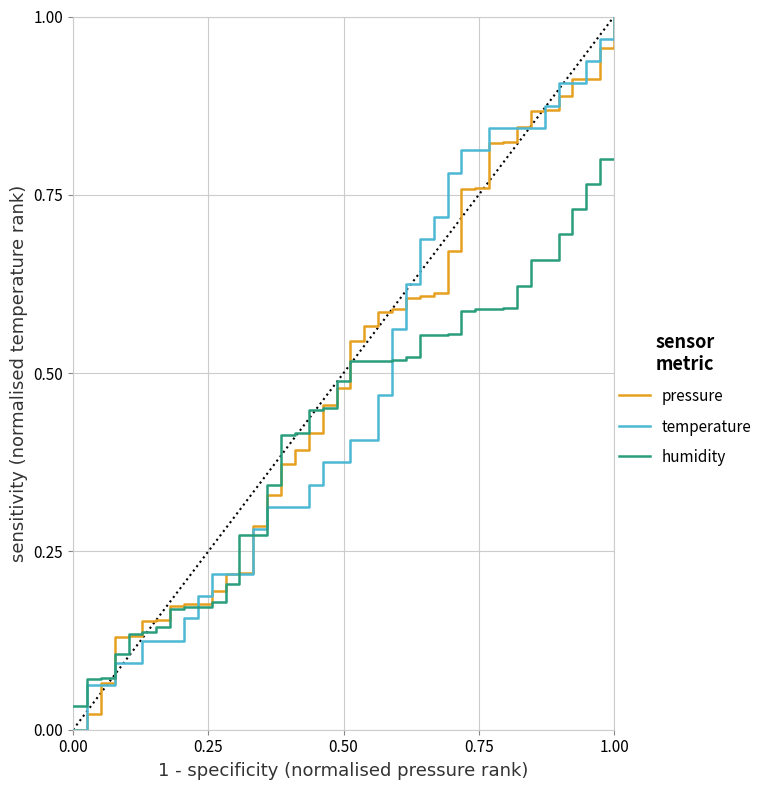

At which category does the chart reach its peak across all series?

1.00